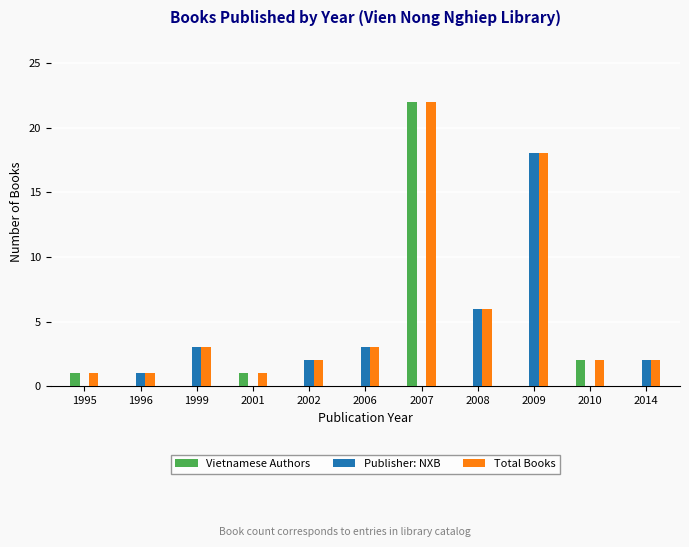

Count the number of data series in this chart.

3